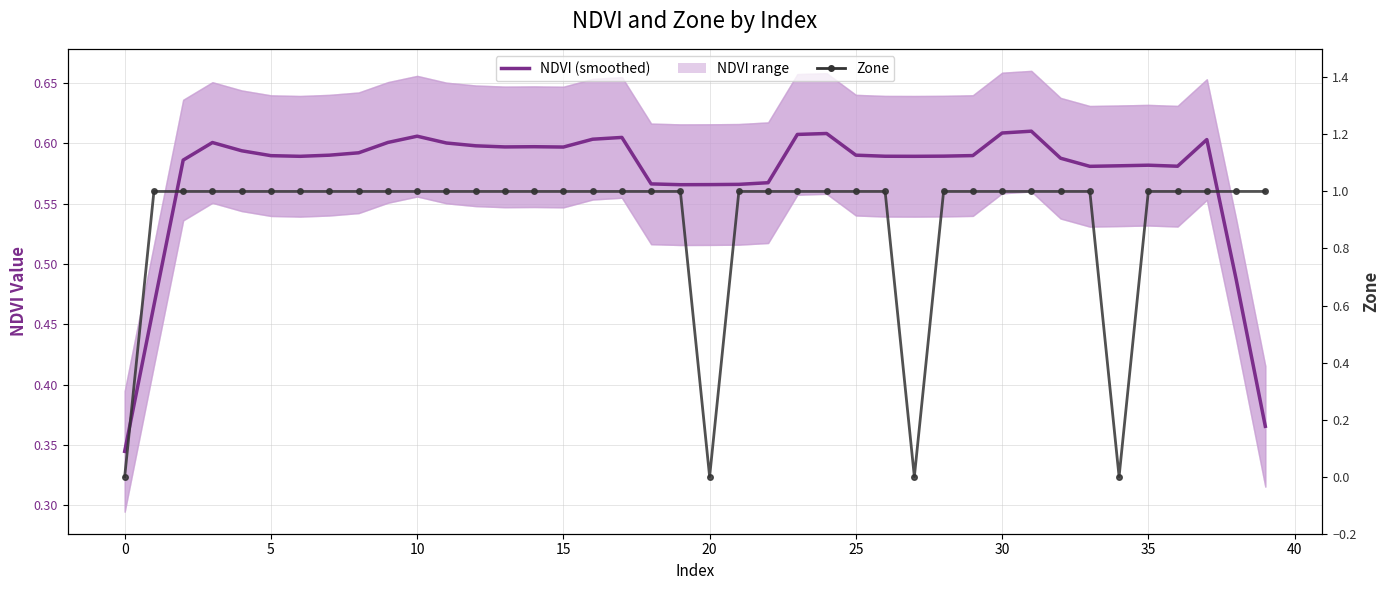

List the series in order of their overall mean, lowest first.

NDVI (smoothed), Zone